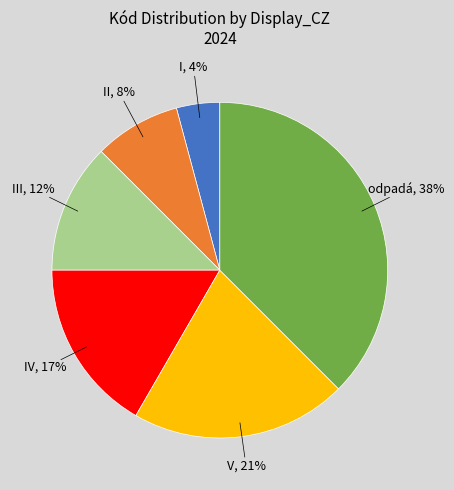

Does any single category account for the majority?

No